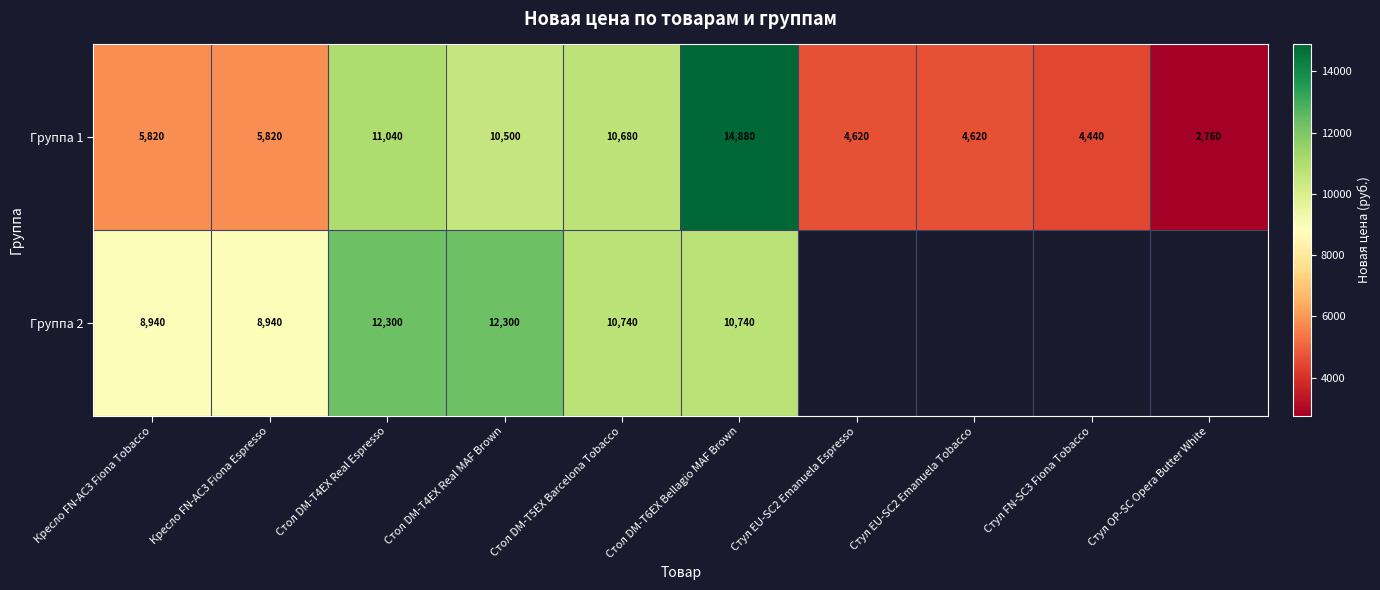

Which category has the highest value in the Группа 1 series?

Стол DM-T6EX Bellagio MAF Brown